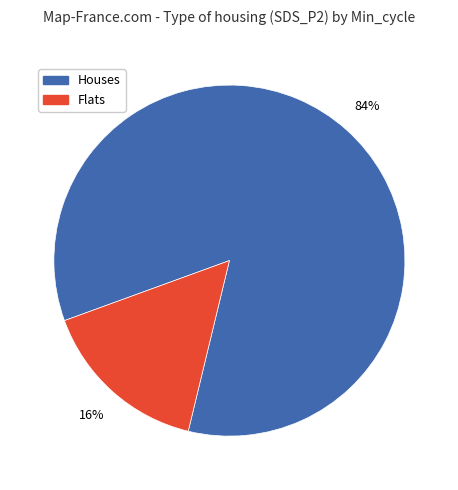

Which slice is the largest?

Houses